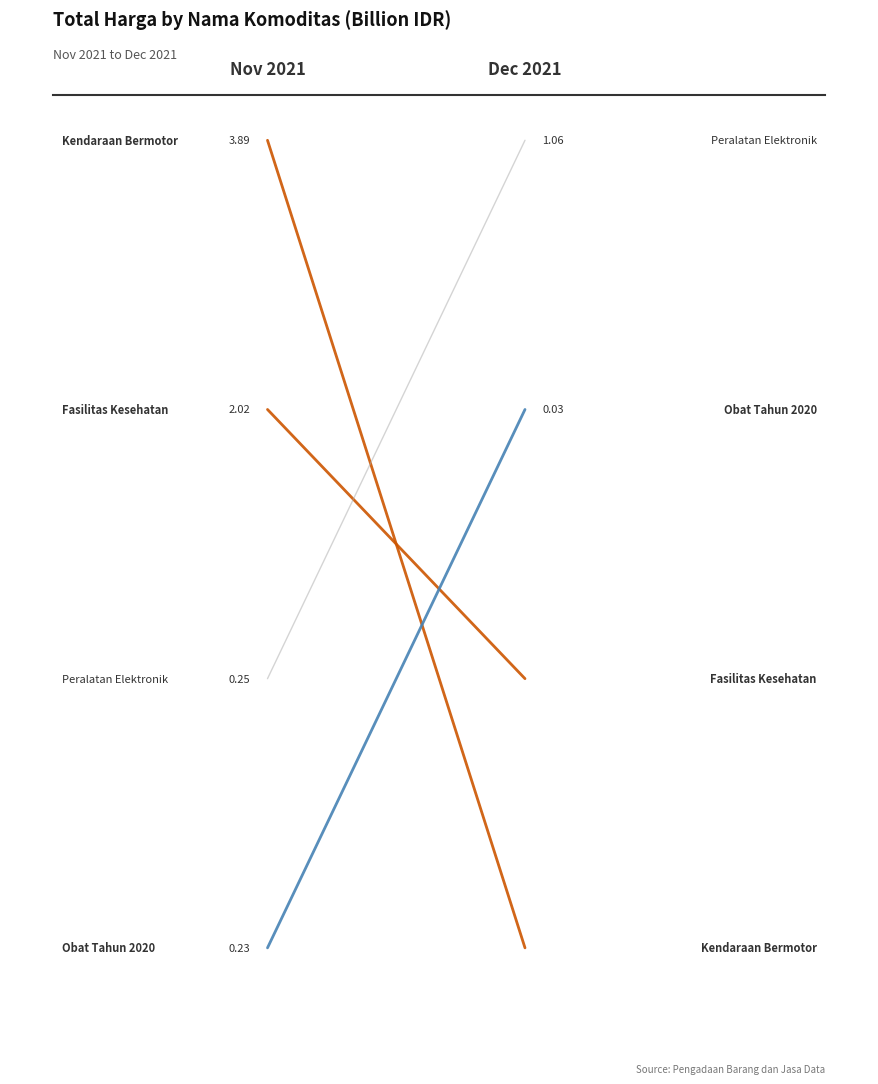

What is the sum of the Peralatan Elektronik values at 0.0 and 0.2?

1.3